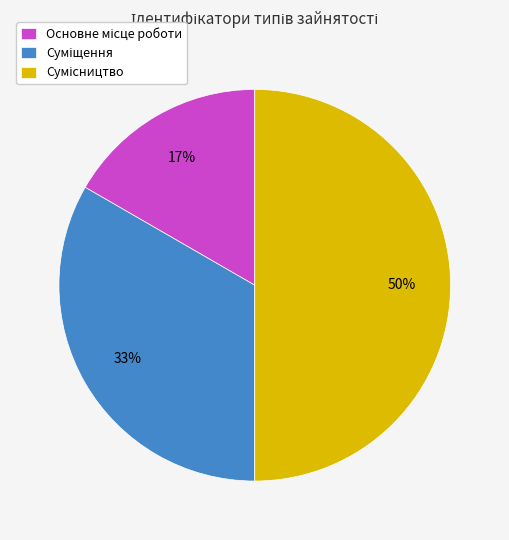

To the nearest percent, what is the average slice percentage?

33%